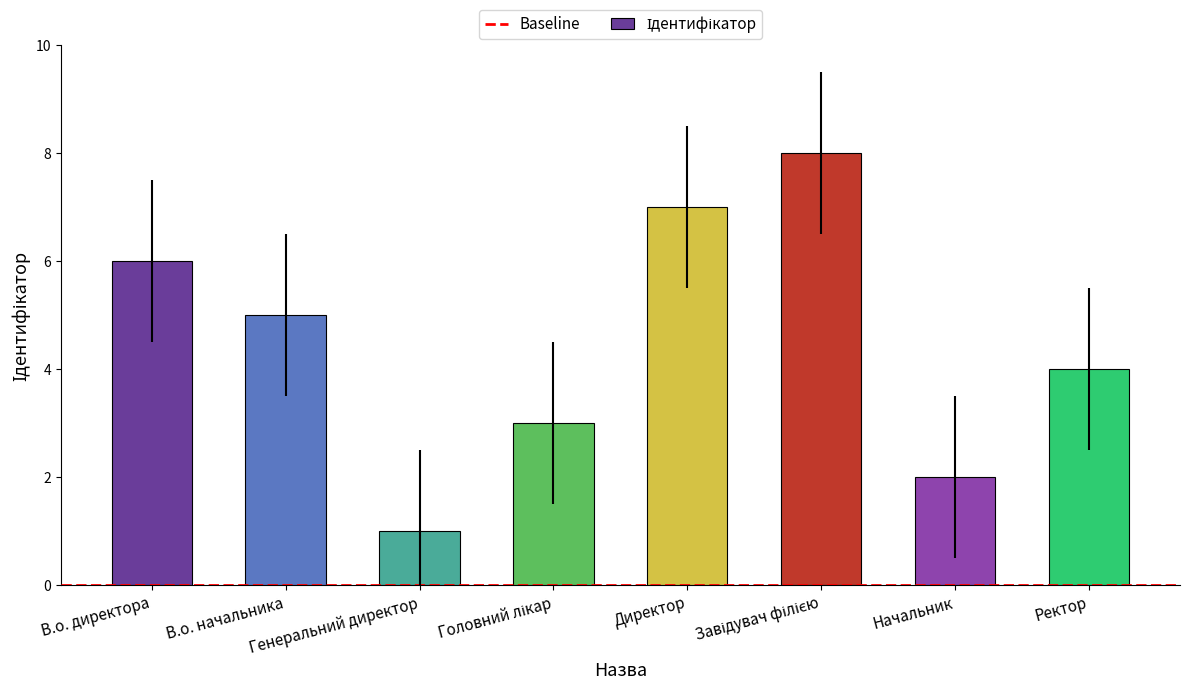

How many bars are there in total?

8